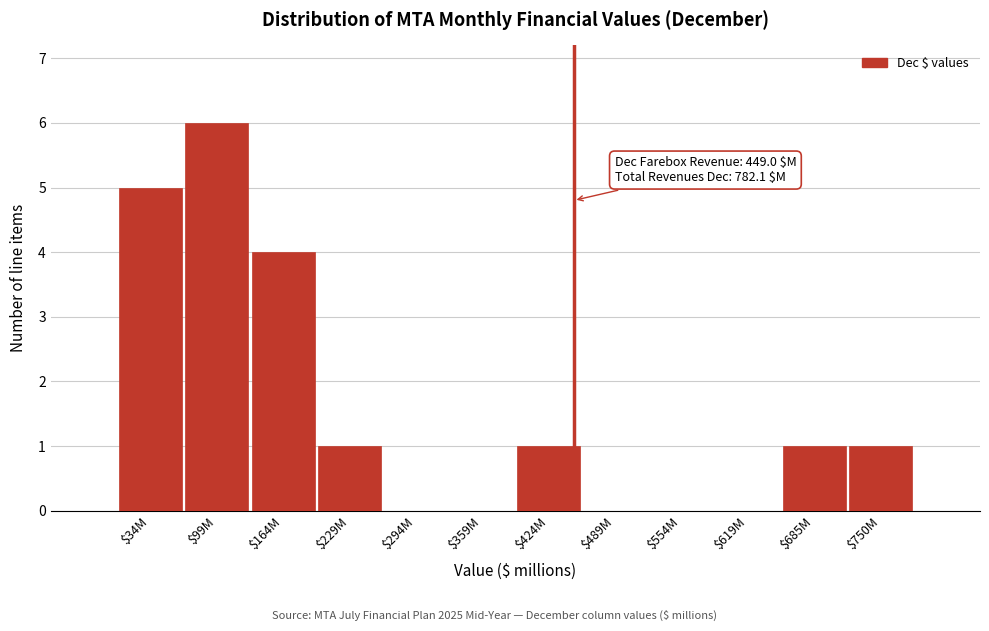

At which label is the value closest to 3?

$164M